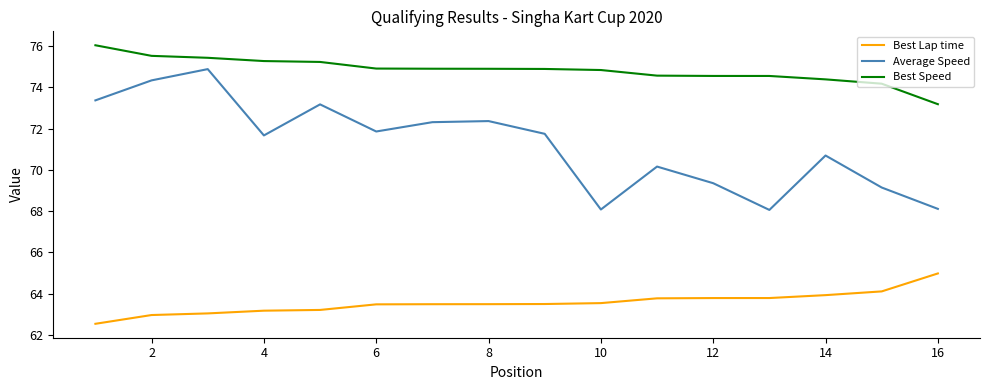

True or false: Best Speed and Best Lap time cross at least once.

False